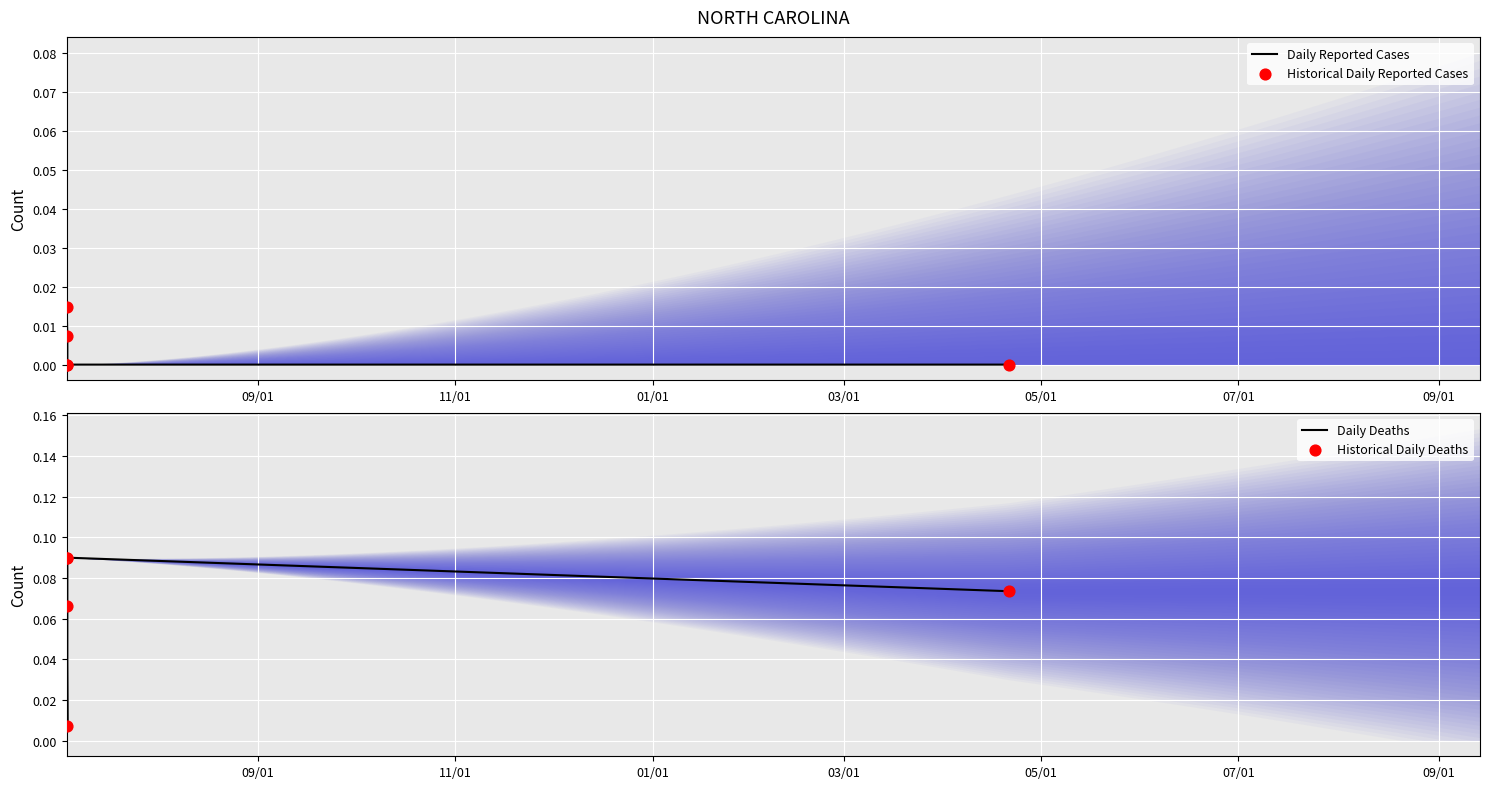

Which series has the largest Y range (max minus min)?

Daily Deaths